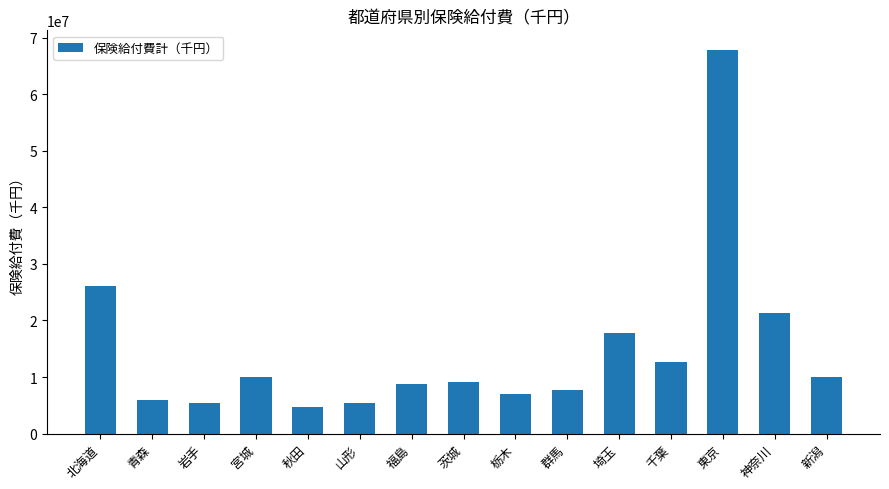

The chart shows a value of 26150537.6 at 北海道. True or false?

True